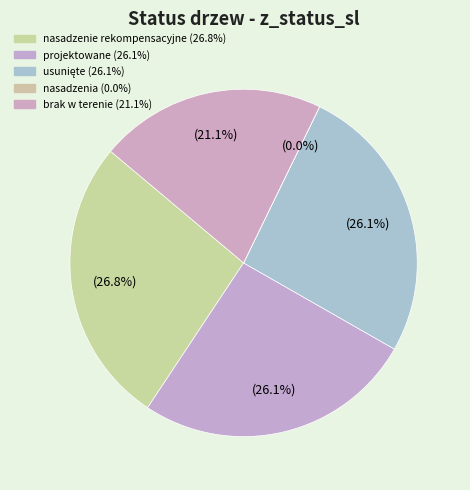

What is the largest slice in the pie chart?

nasadzenie rekompensacyjne